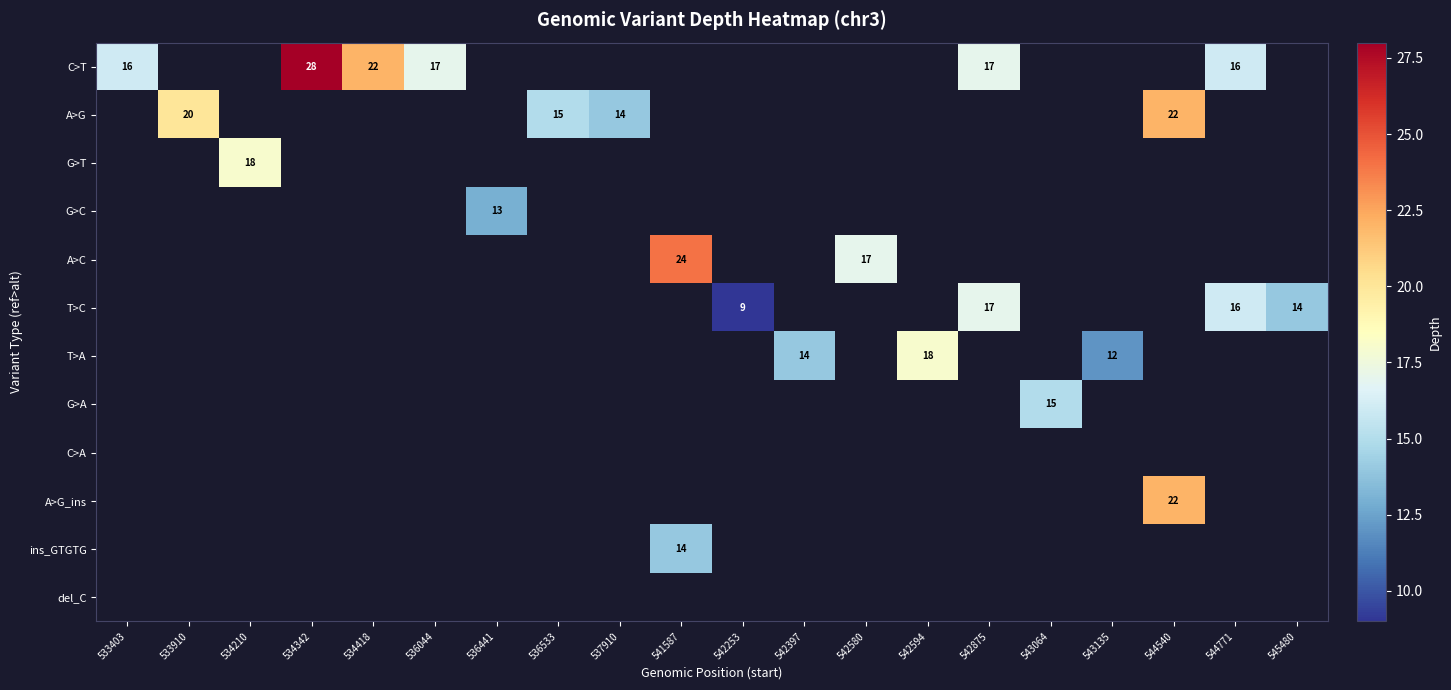

True or false: ins_GTGTG has a value of 0 at 533403.

True